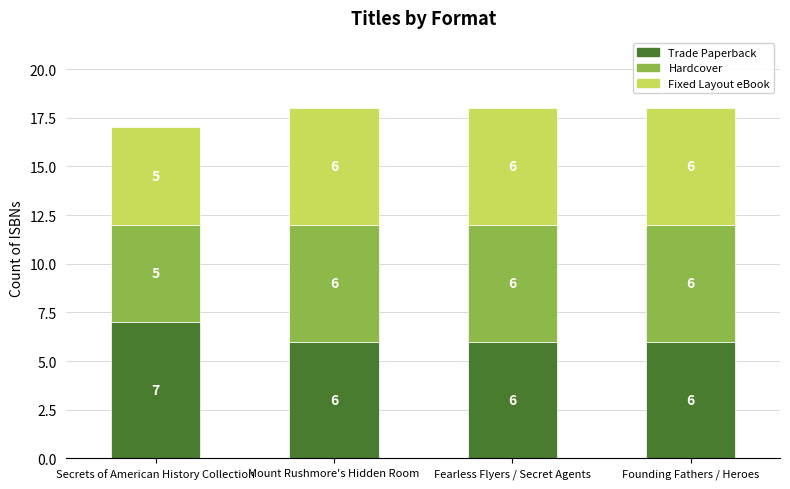

Count the Trade Paperback values in the range 6 to 7.

4